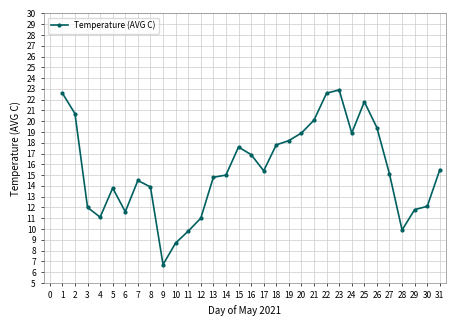

The chart shows a value of 18.9 at 24. True or false?

True